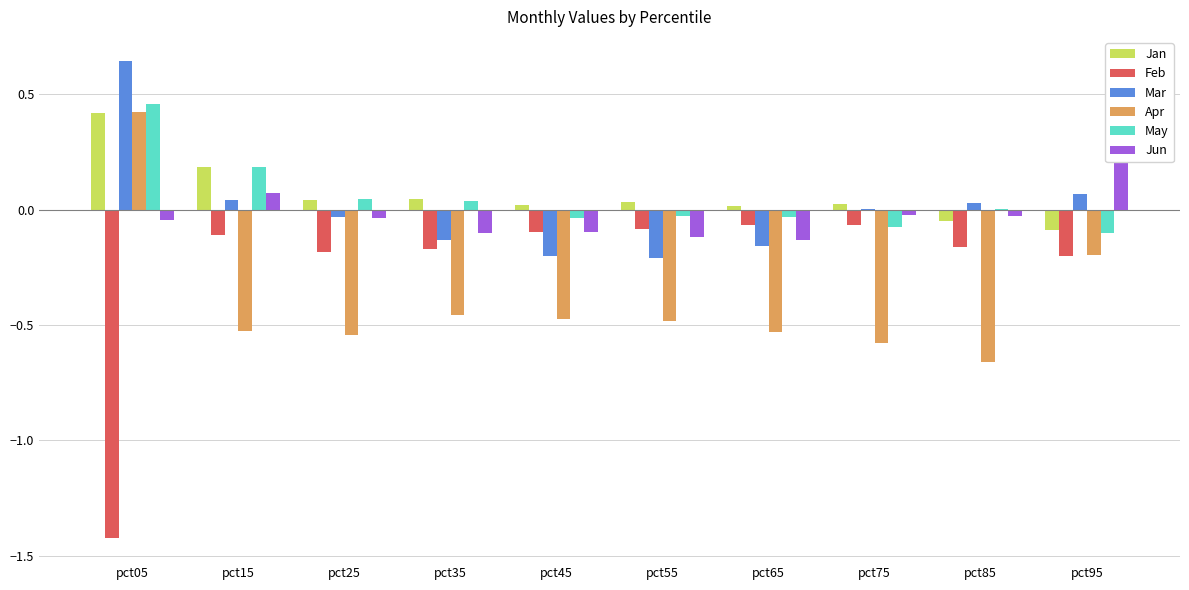

What is the difference between the second highest and second lowest values in the Jan series?

0.2